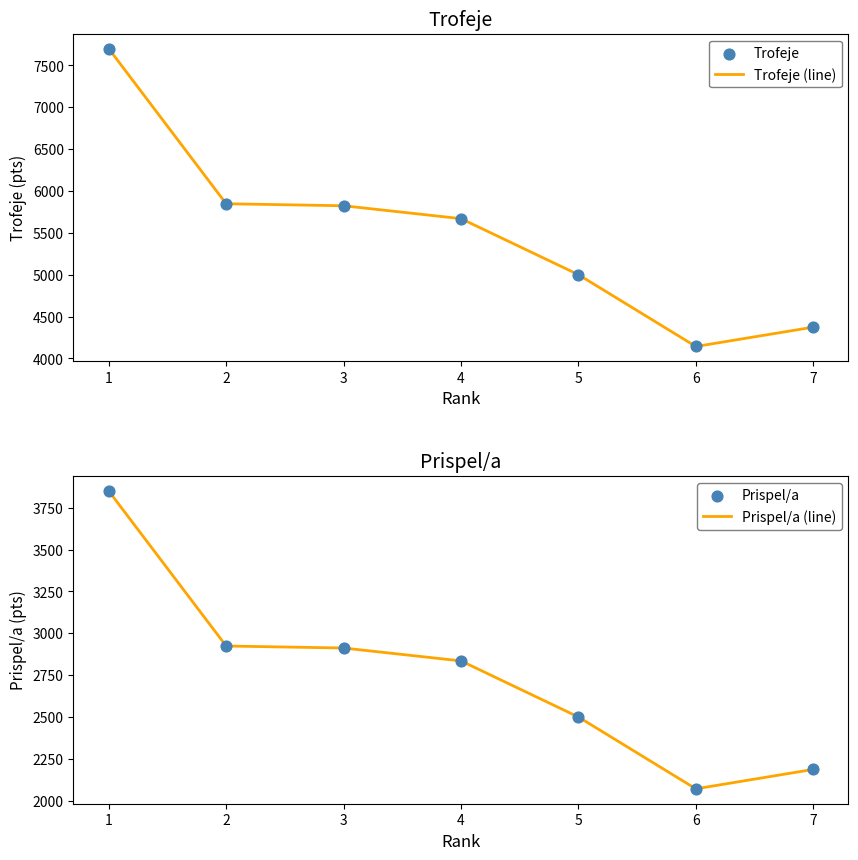

What are all the series names shown in the legend?

Trofeje (line), Trofeje, Prispel/a (line), Prispel/a